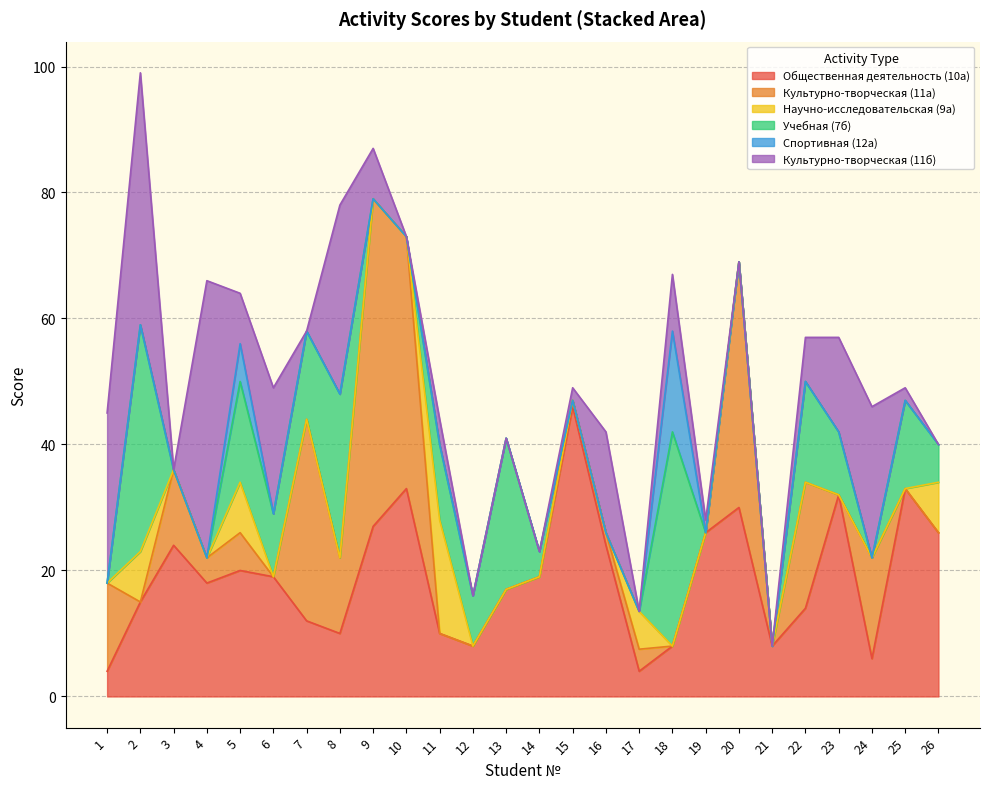

Is the value of Культурно-творческая (11б) at 25 greater than the value of Культурно-творческая (11а) at 7?

No